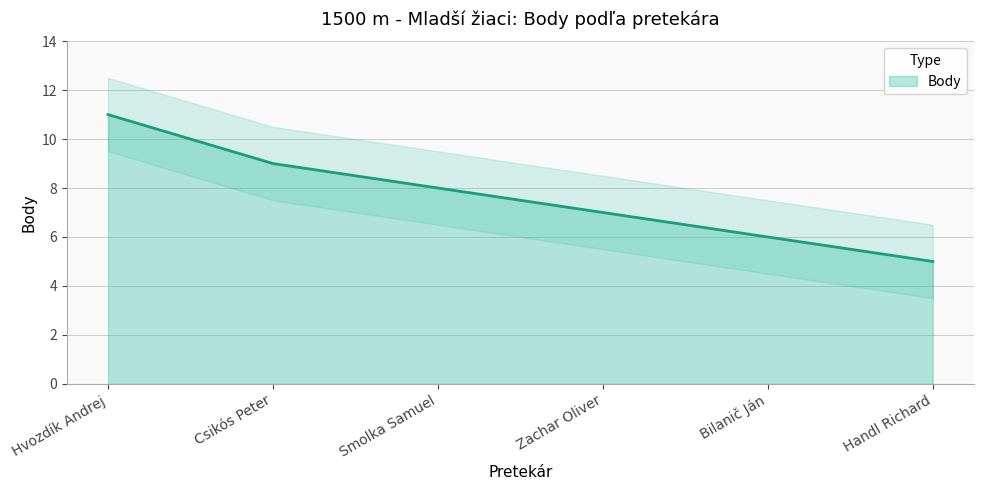

The chart shows a value of 11 at Zachar Oliver. True or false?

False